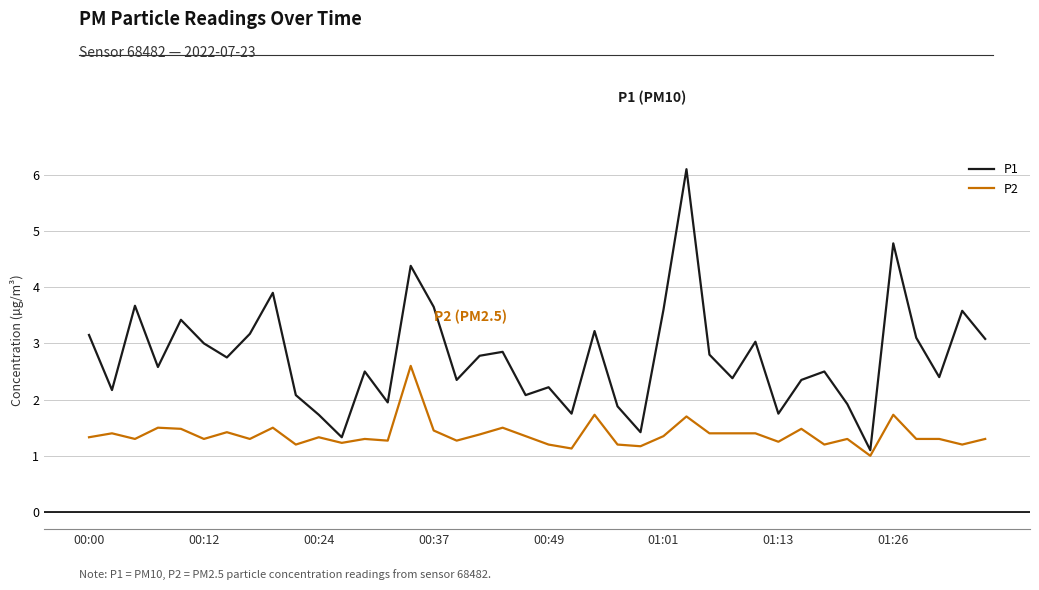

Is this an area chart (filled region under the line)?

No